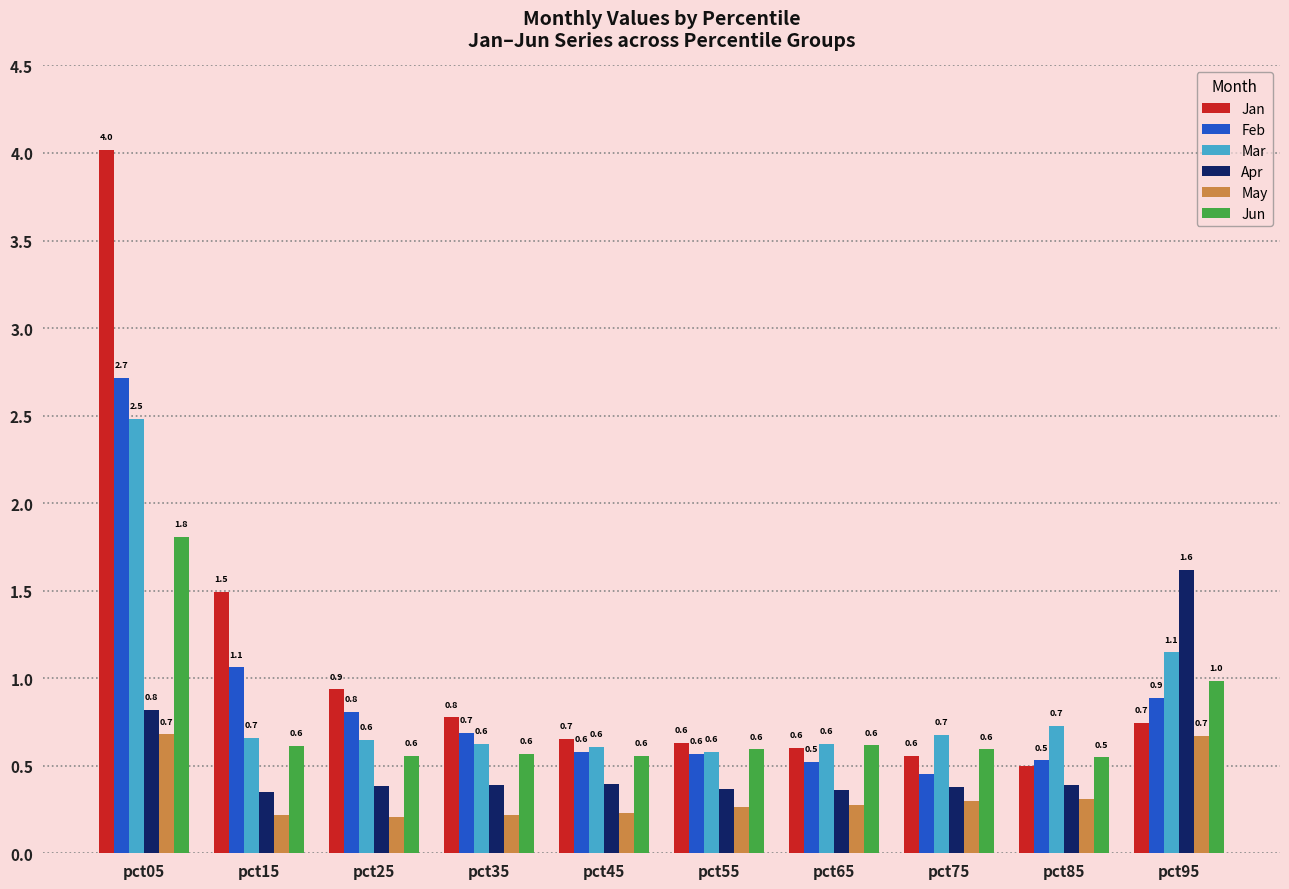

Where is Jun nearest to the value 1?

pct95